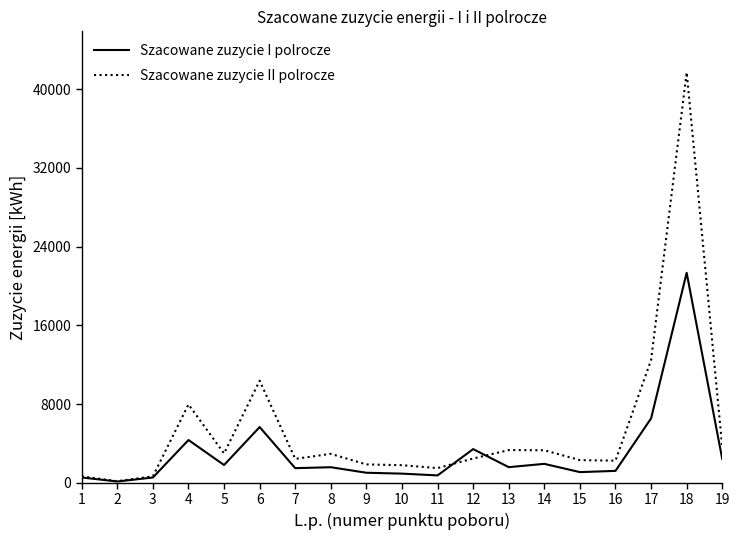

True or false: Szacowane zuzycie I polrocze has a value of 1808 at 5.

True